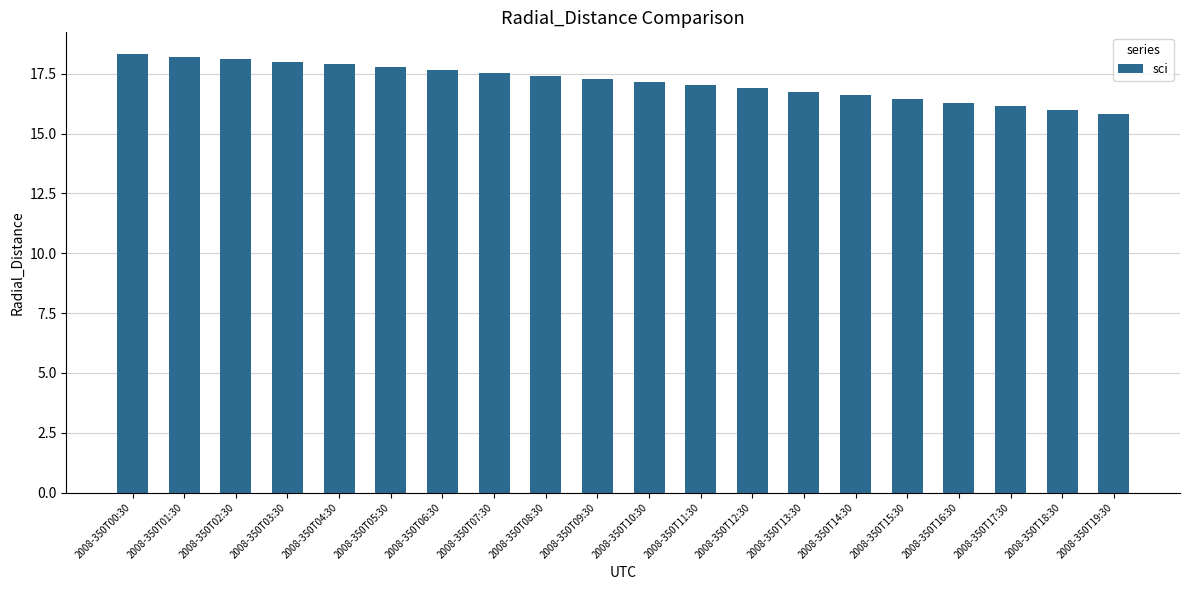

Is it true that the value at 2008-350T13:30 is 29.1?

False